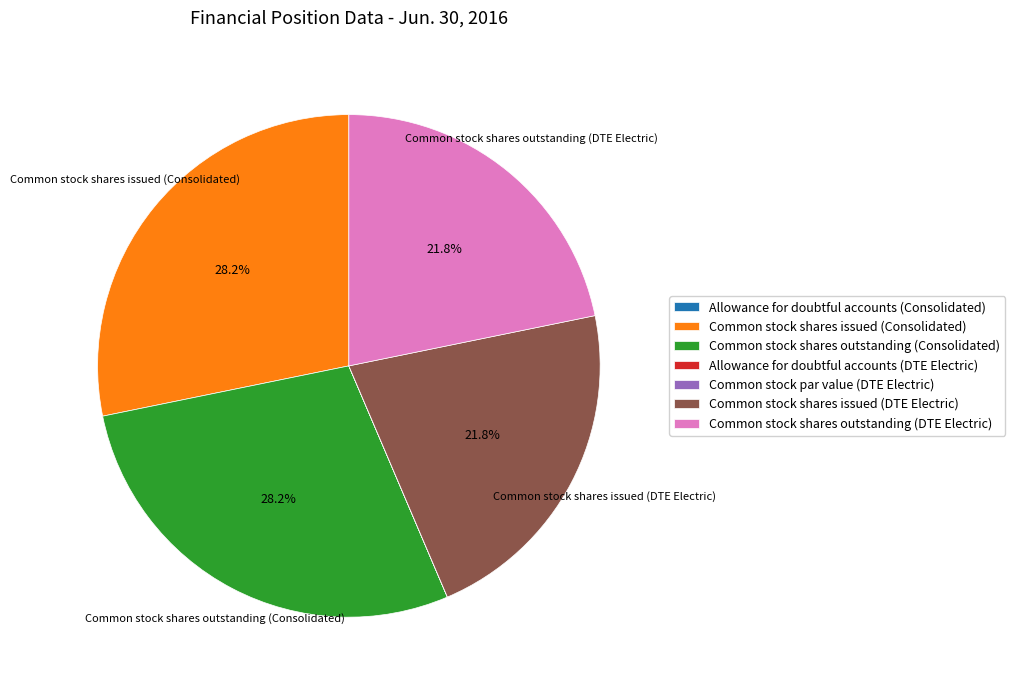

Does Common stock shares outstanding (DTE Electric) represent more than half of the total?

No